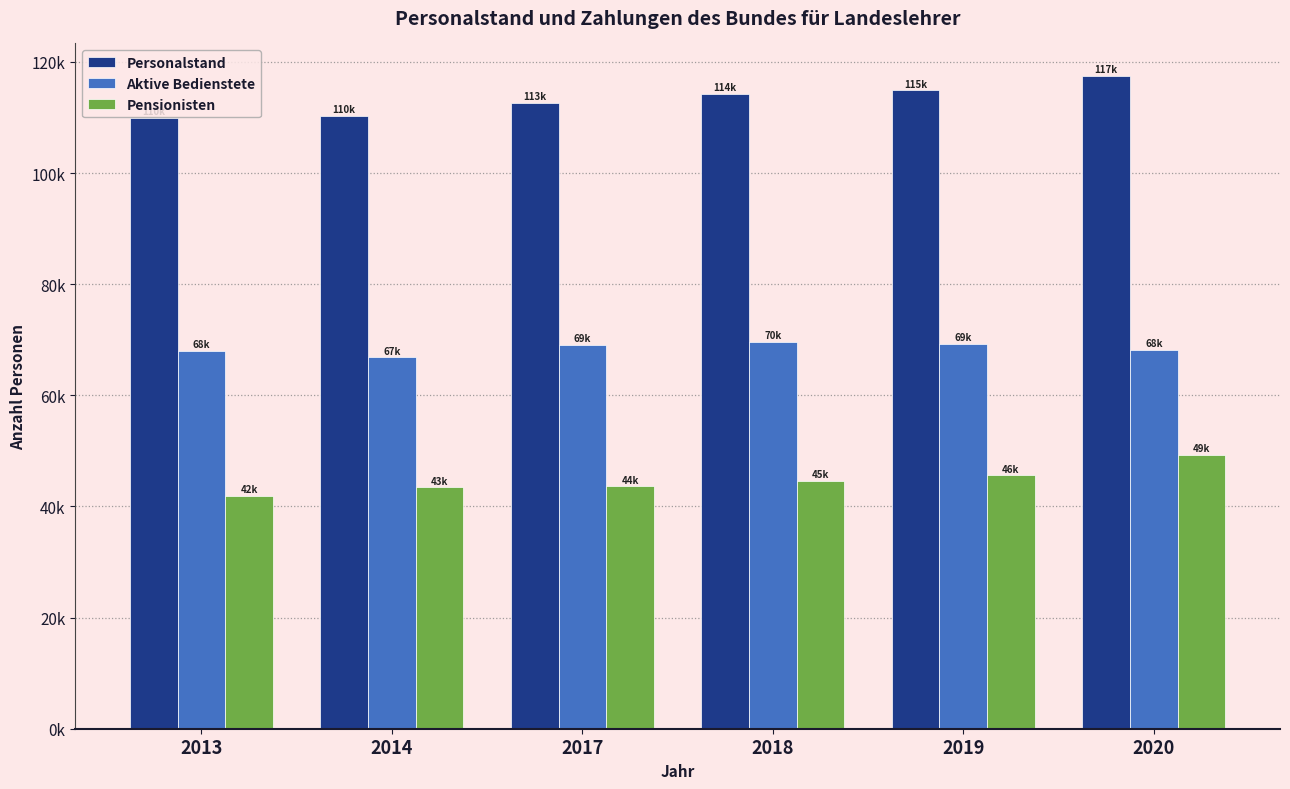

The Pensionisten series shows 20333.2 at 2013. True or false?

False